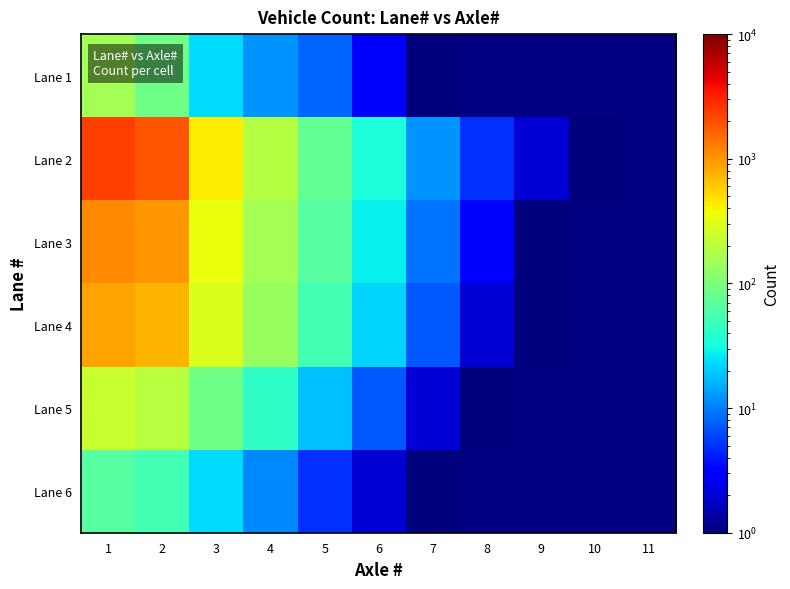

Which category has the lowest value across all series?

8